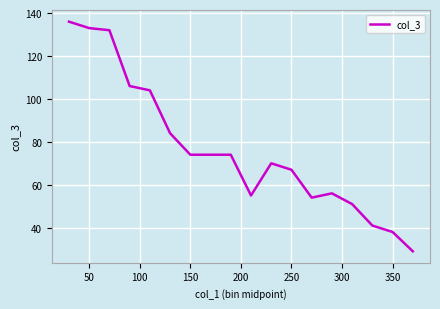

What is the greatest value displayed?

136